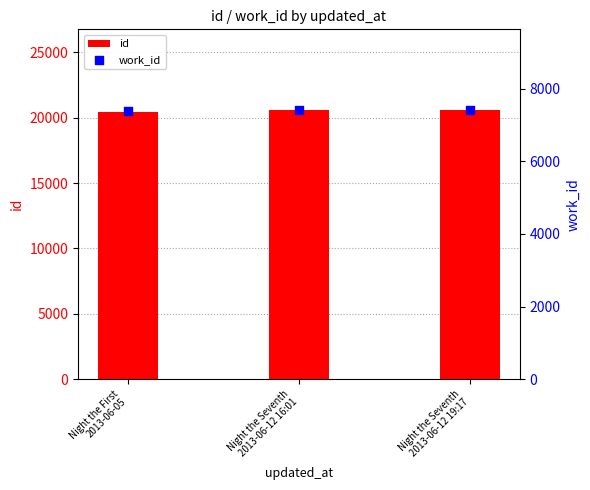

Which series has the largest total across all categories?

id